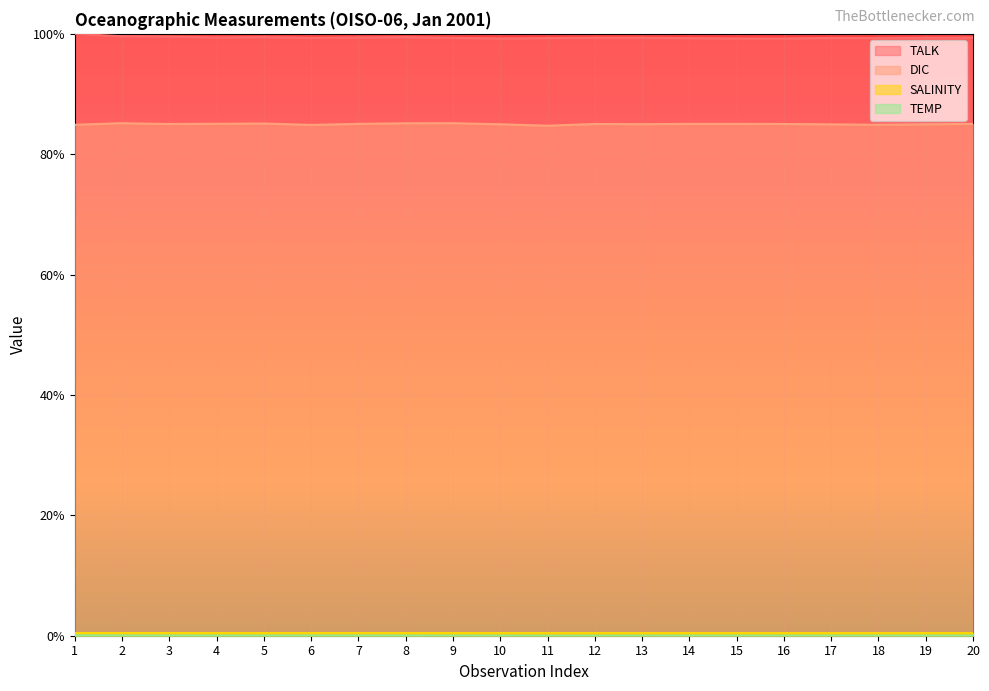

At which category does the chart reach its peak across all series?

1